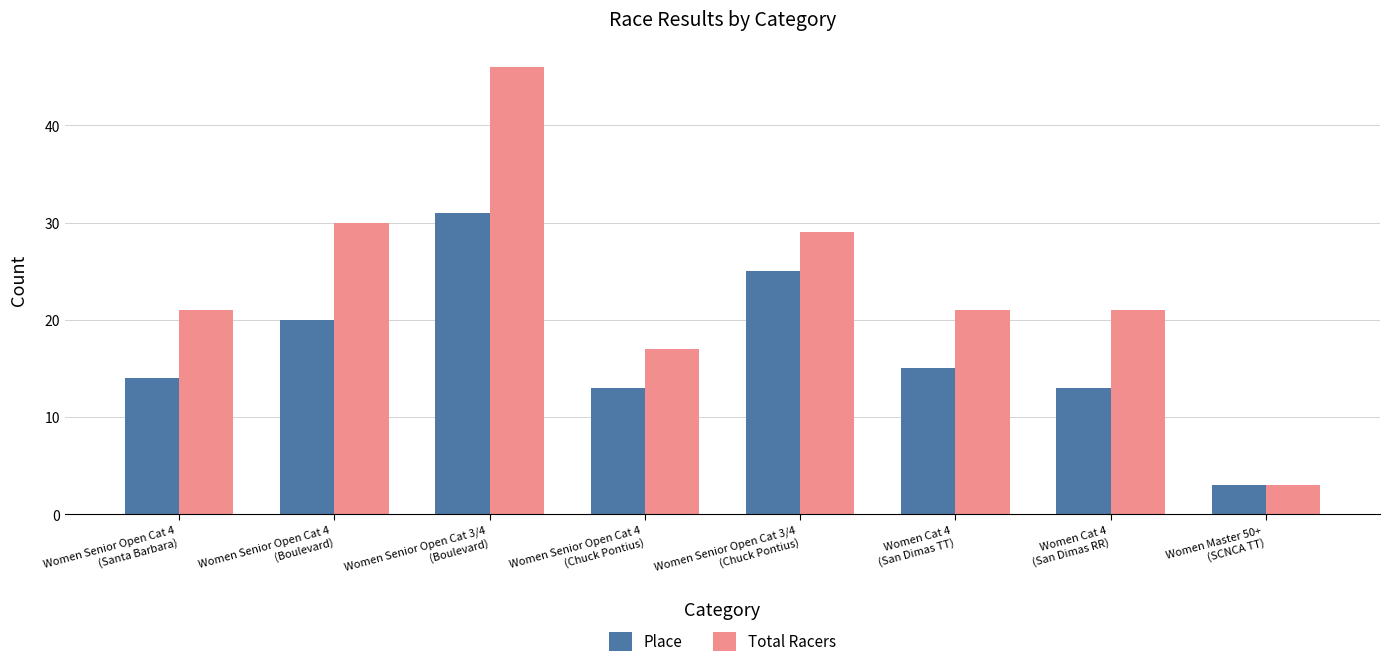

Where is Place nearest to the value 17?

Women Cat 4
(San Dimas TT)